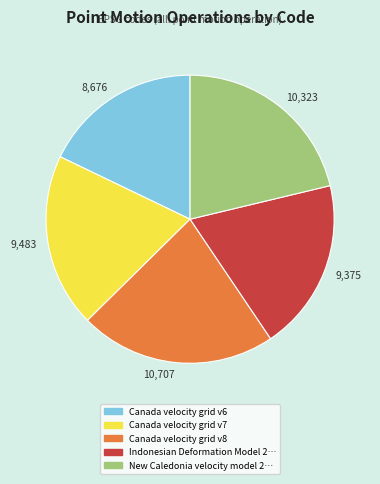

Do 10,323 and 10,707 together represent more than half of the pie?

No